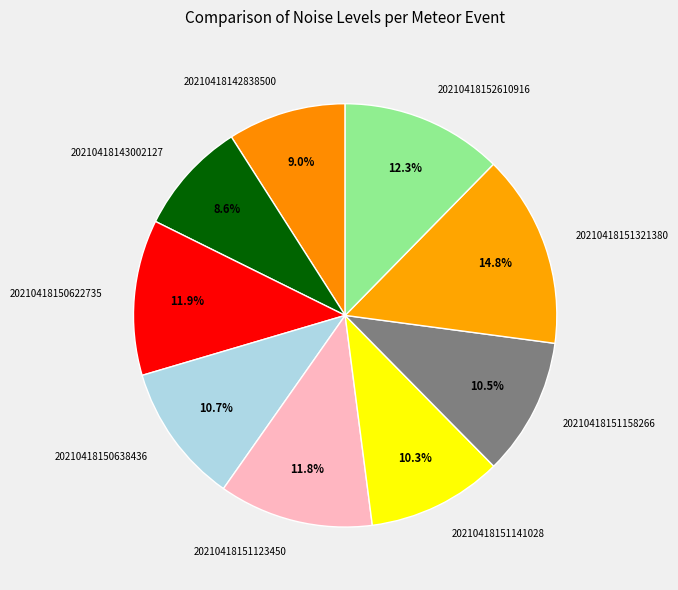

Does 20210418150638436 represent more than half of the total?

No